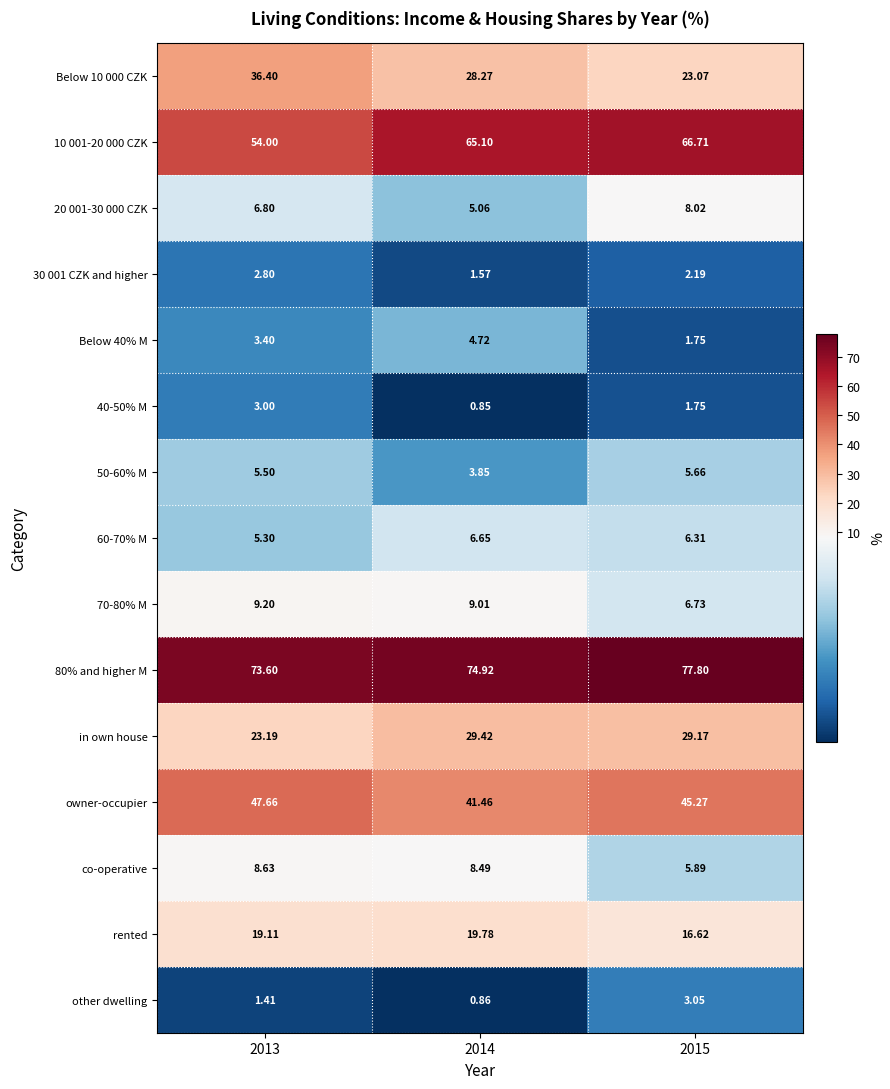

Reading left to right, what are all the values shown in this chart?

Below 10 000 CZK: 2013=36.4	2014=28.3	2015=23.1
10 001-20 000 CZK: 2013=54.0	2014=65.1	2015=66.7
20 001-30 000 CZK: 2013=6.8	2014=5.1	2015=8.0
30 001 CZK and higher: 2013=2.8	2014=1.6	2015=2.2
Below 40% M: 2013=3.4	2014=4.7	2015=1.8
40-50% M: 2013=3.0	2014=0.8	2015=1.8
50-60% M: 2013=5.5	2014=3.9	2015=5.7
60-70% M: 2013=5.3	2014=6.7	2015=6.3
70-80% M: 2013=9.2	2014=9.0	2015=6.7
80% and higher M: 2013=73.6	2014=74.9	2015=77.8
in own house: 2013=23.2	2014=29.4	2015=29.2
owner-occupier: 2013=47.7	2014=41.5	2015=45.3
co-operative: 2013=8.6	2014=8.5	2015=5.9
rented: 2013=19.1	2014=19.8	2015=16.6
other dwelling: 2013=1.4	2014=0.9	2015=3.0